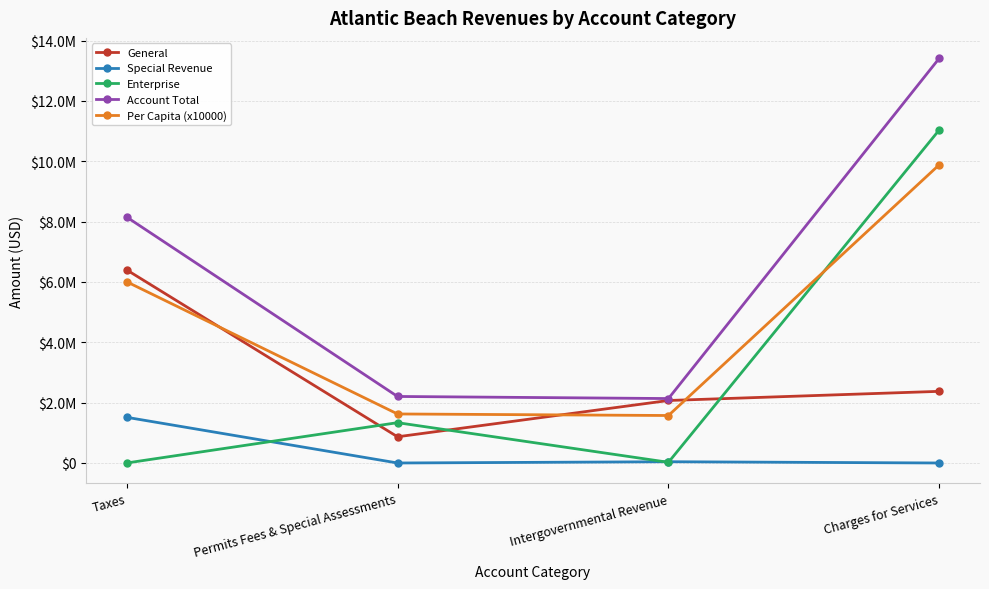

True or false: Special Revenue and General cross at least once.

False